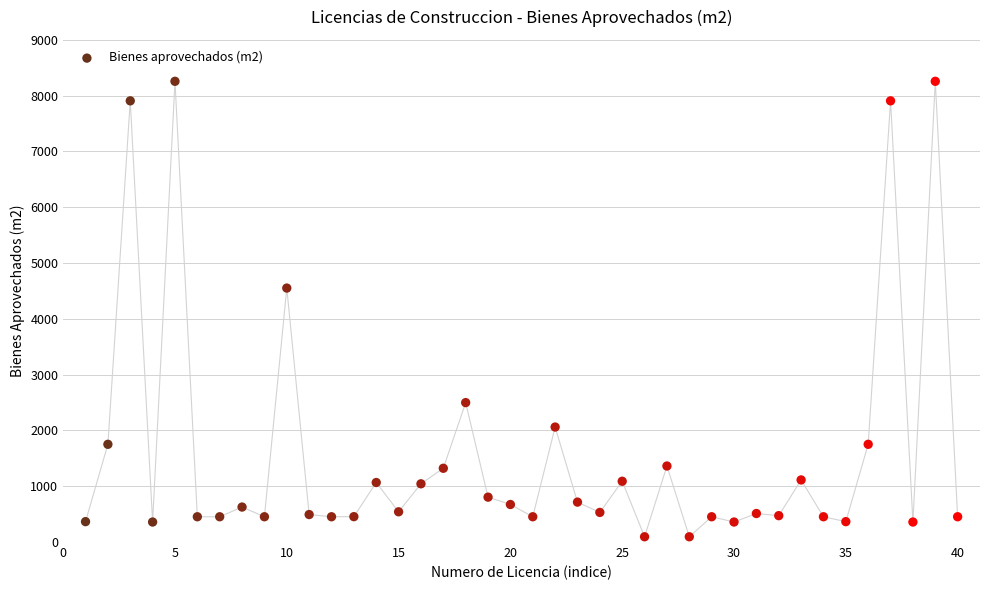

What Y value in the scatter plot is closest to 4175?

4551.6